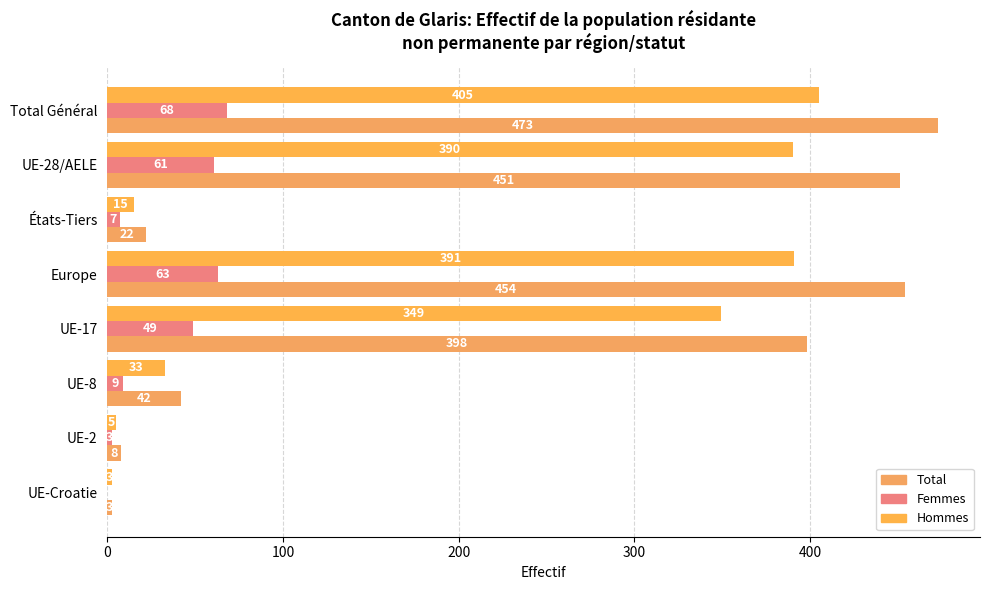

How many series are shown in this chart?

3